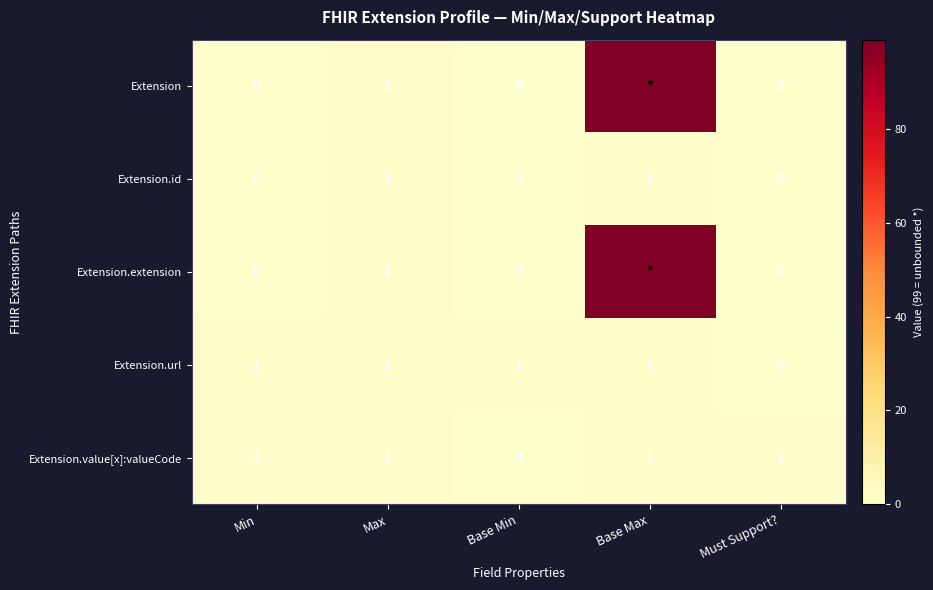

Is the value of Extension.url at Base Max greater than the value of Extension at Min?

Yes